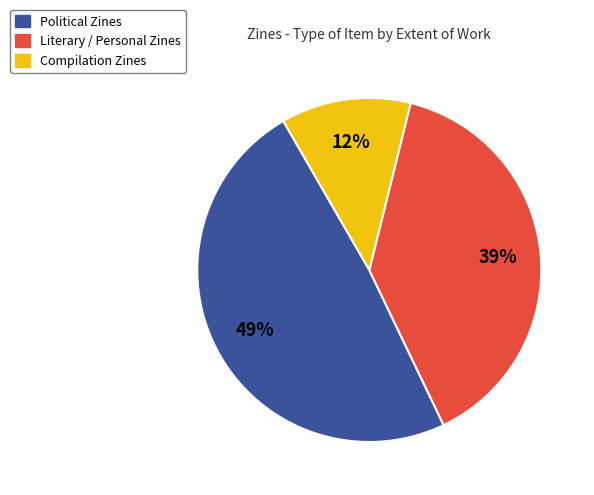

To the nearest percent, what is the difference between the largest and smallest slice percentages?

37%